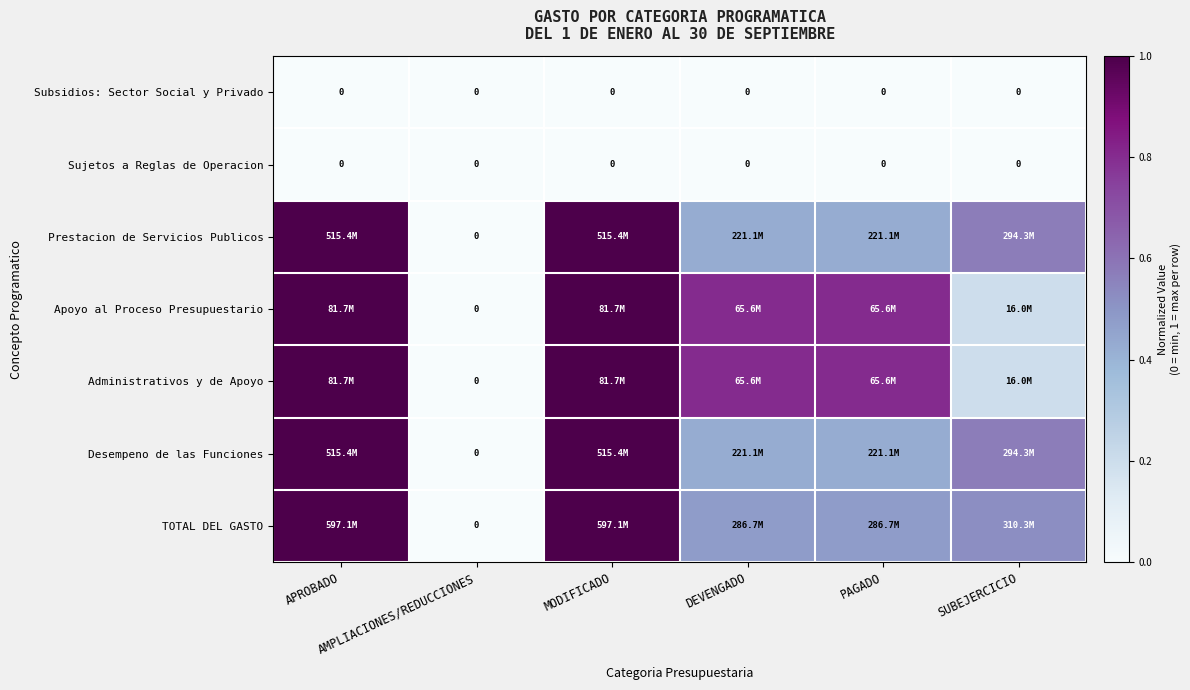

At which category does the chart reach its peak across all series?

APROBADO